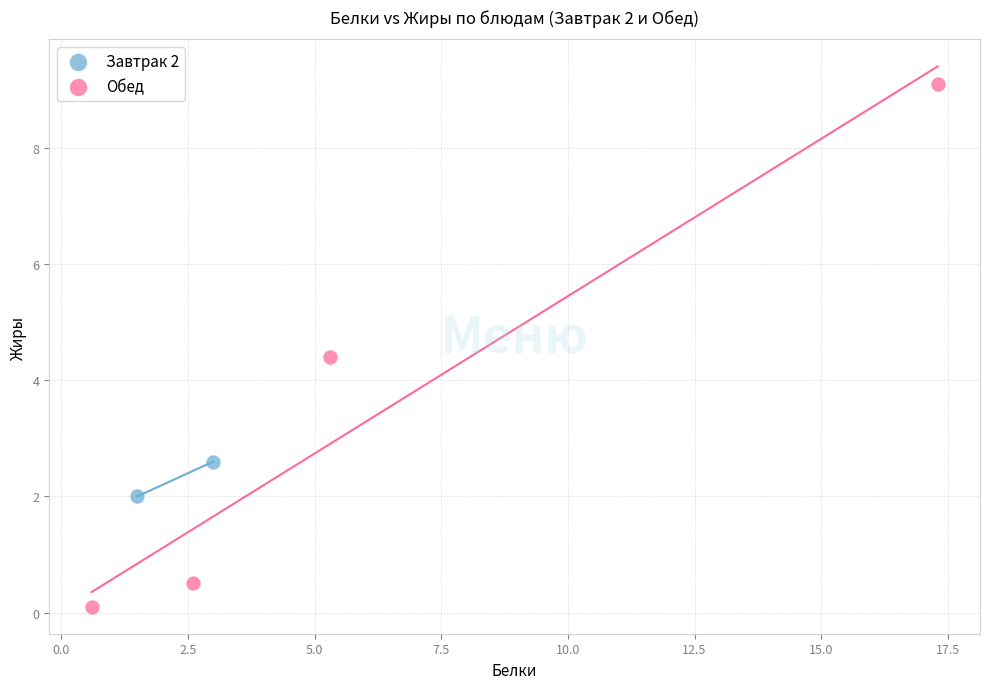

What are all the series names shown in the legend?

Завтрак 2, Обед